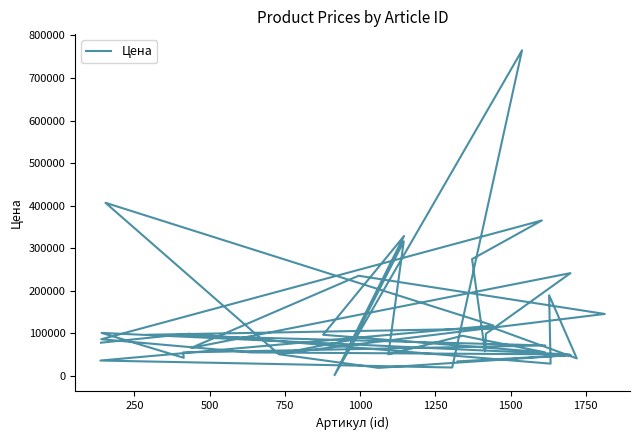

Reading left to right, list all the values displayed in this chart.

77500	98500	28200	189100	40500	110800	96100	71000	54600	42000	100500	49900	54600	85600	365000	274000	57200	98500	241100	65300	234900	145100	51300	85600	315900	50200	93800	54900	96100	328300	1000	765000	19100	35500	117800	406500	50300	18300	48300	33500